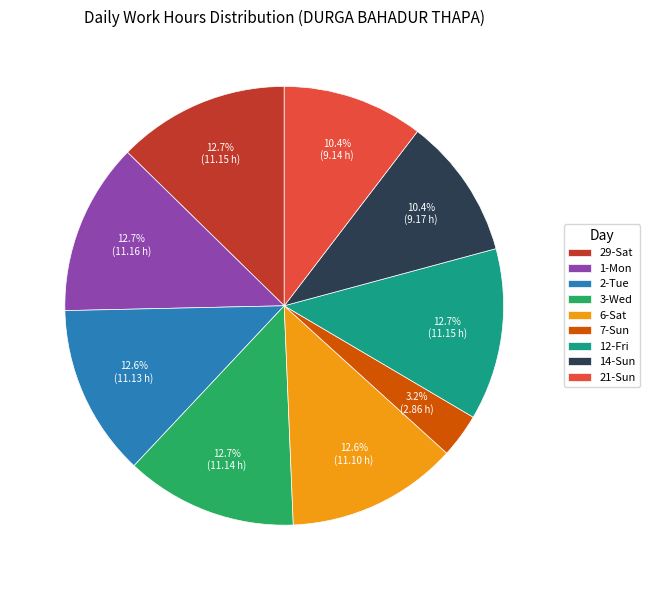

To the nearest percent, what is the difference between the 2-Tue and 7-Sun slice percentages?

9%